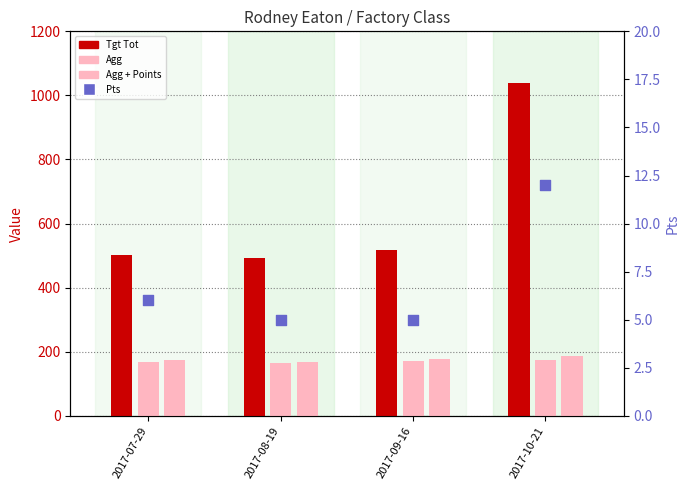

Which series contains the highest Y value?

Tgt Tot